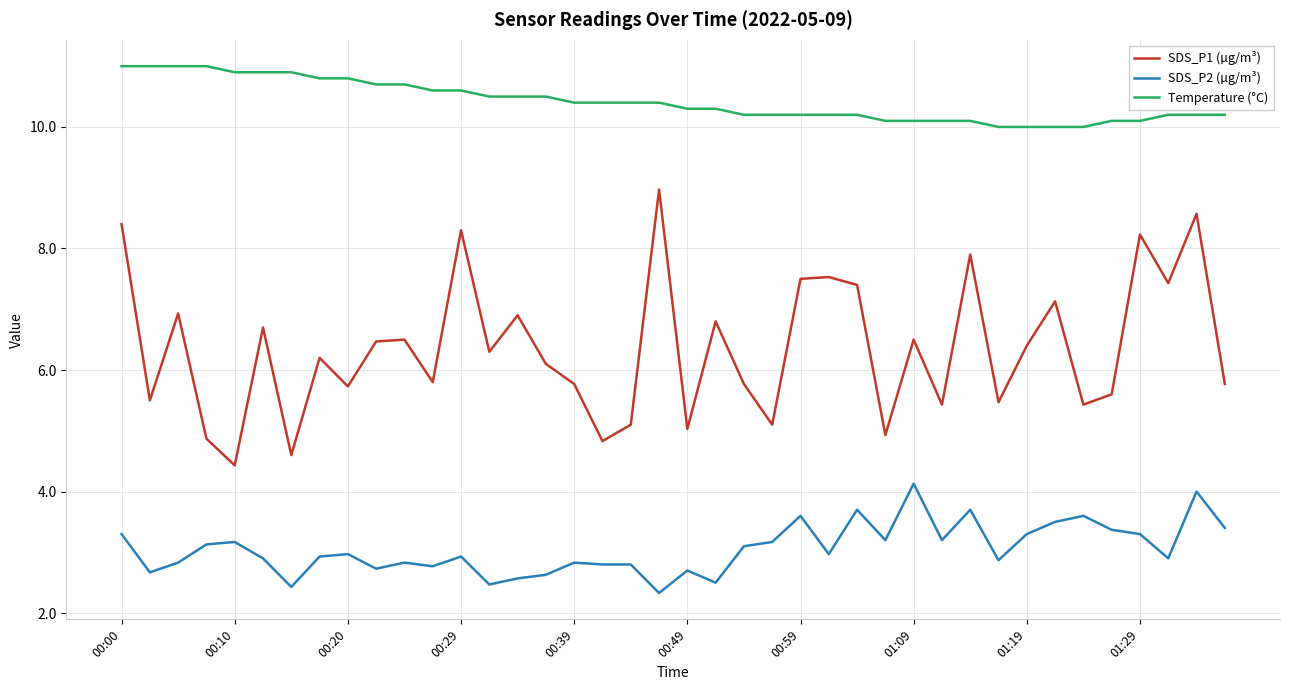

What is the maximum value for Temperature (°C)?

11.0